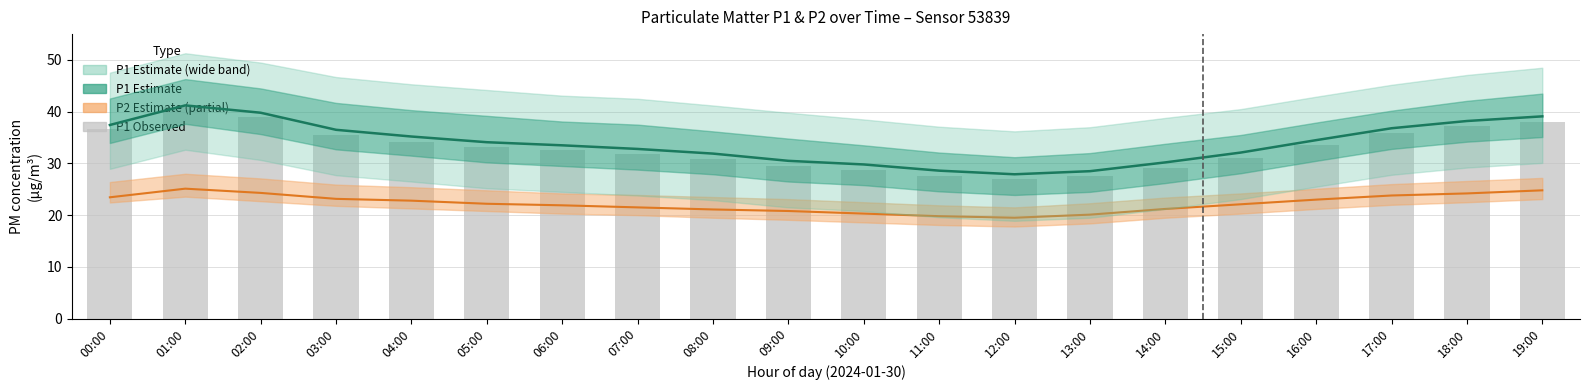

At which category is the sum across all series the highest?

01:00